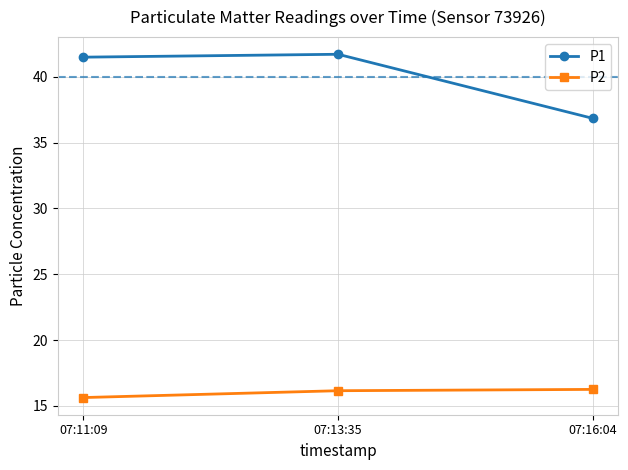

Rank the series by their maximum value, from highest to lowest.

P1, P2